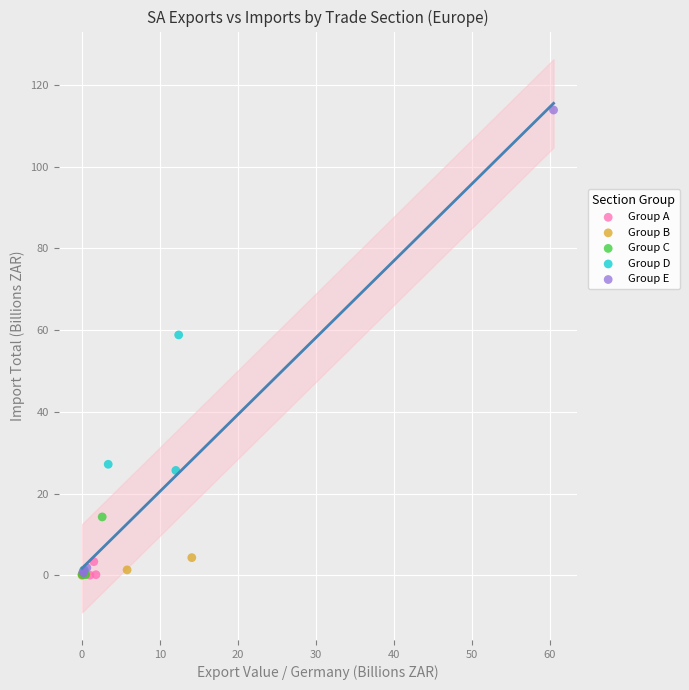

What are all the series names shown in the legend?

Group A, Group B, Group C, Group D, Group E